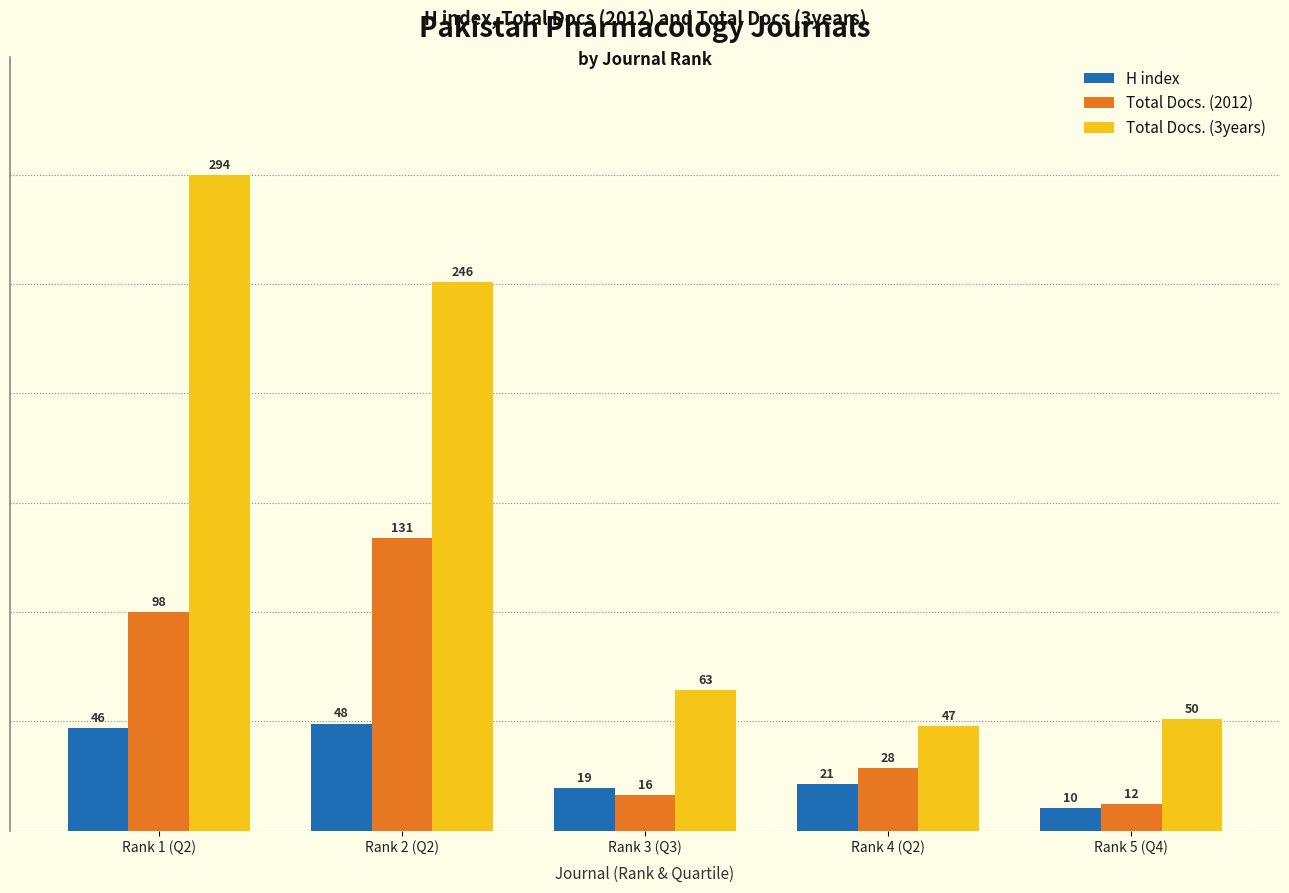

What is the sum of the H index values at Rank 1 (Q2) and Rank 4 (Q2)?

67